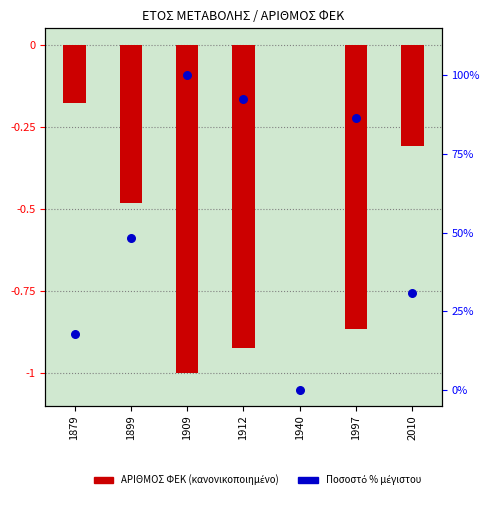

Is the value of ΑΡΙΘΜΟΣ ΦΕΚ (κανονικοποιημένο) at 1899 greater than the value of Ποσοστό (% του μέγιστου) at 1899?

No